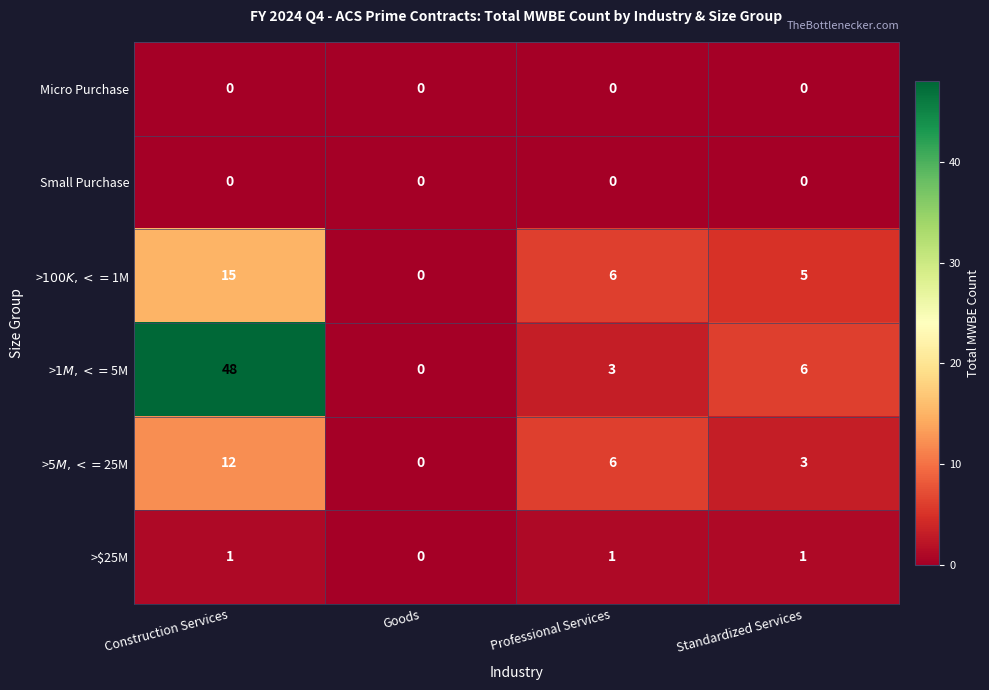

At how many categories does at least one series exceed 34?

1